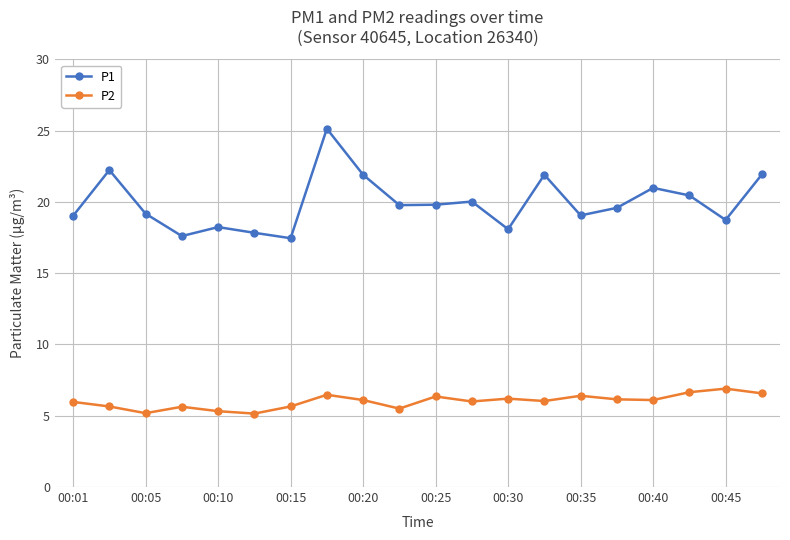

What is the sum of all P2 values?

120.0